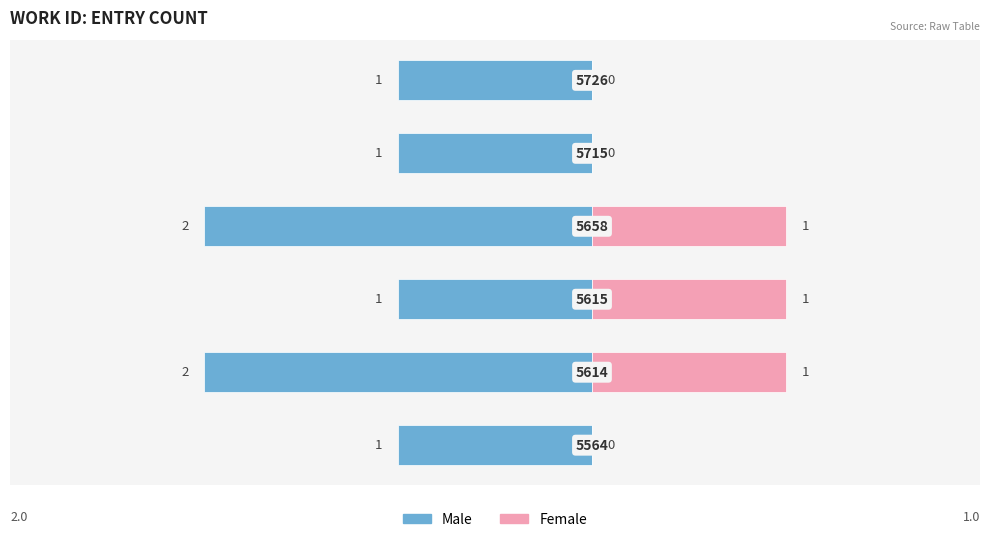

At how many categories does at least one series exceed -1?

6